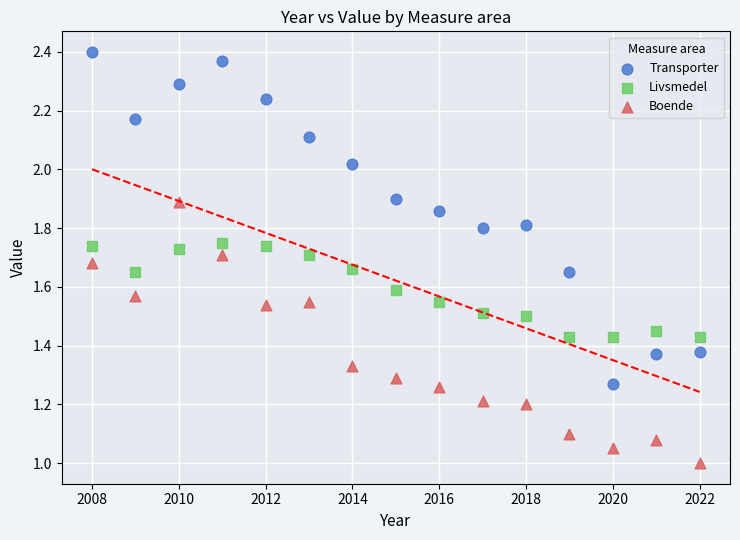

Across all data points, what is the range of X values (max minus min)?

14.0